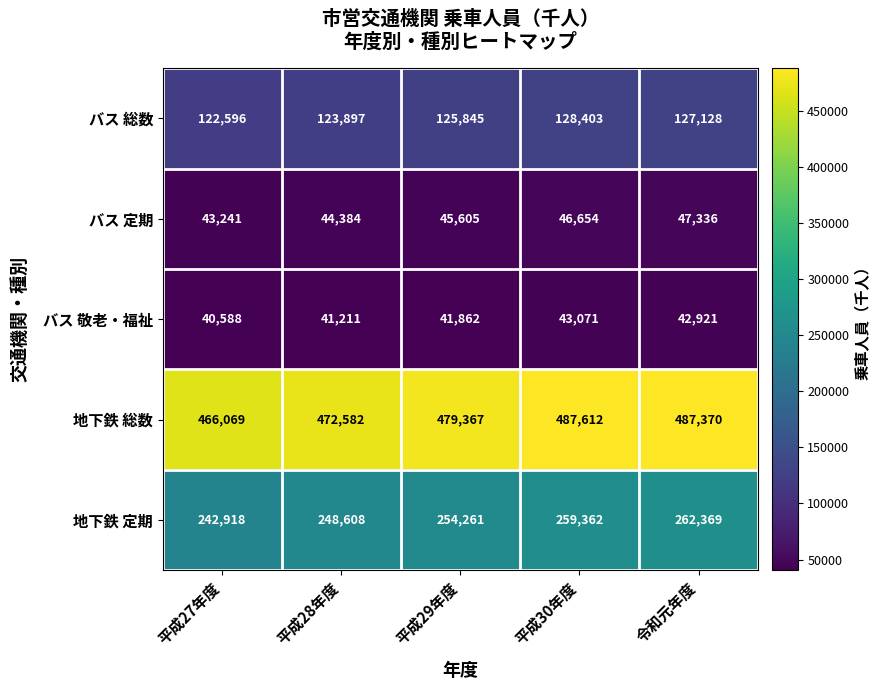

Is it true that バス 敬老・福祉 equals 24289 at 平成28年度?

False